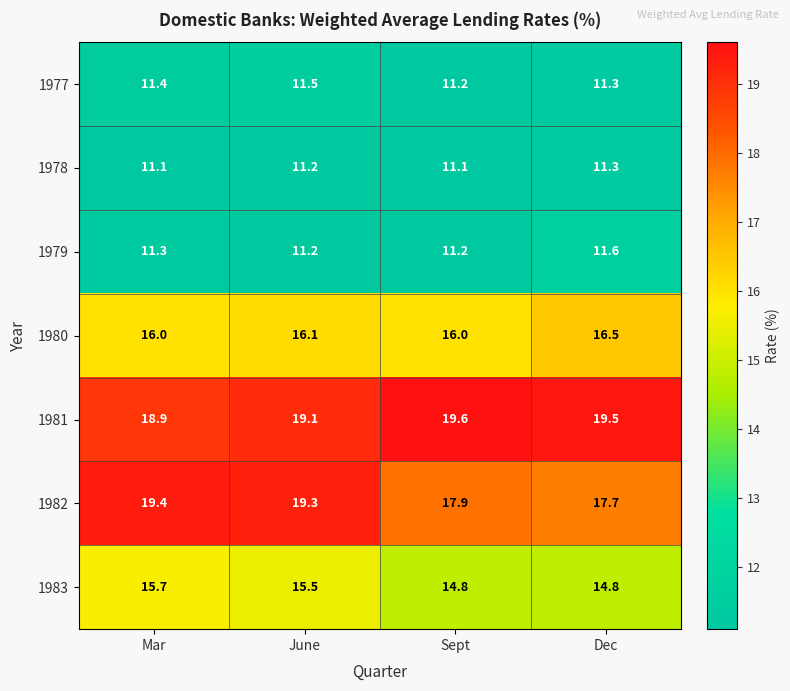

How many 1979 values are between 11 and 12?

4